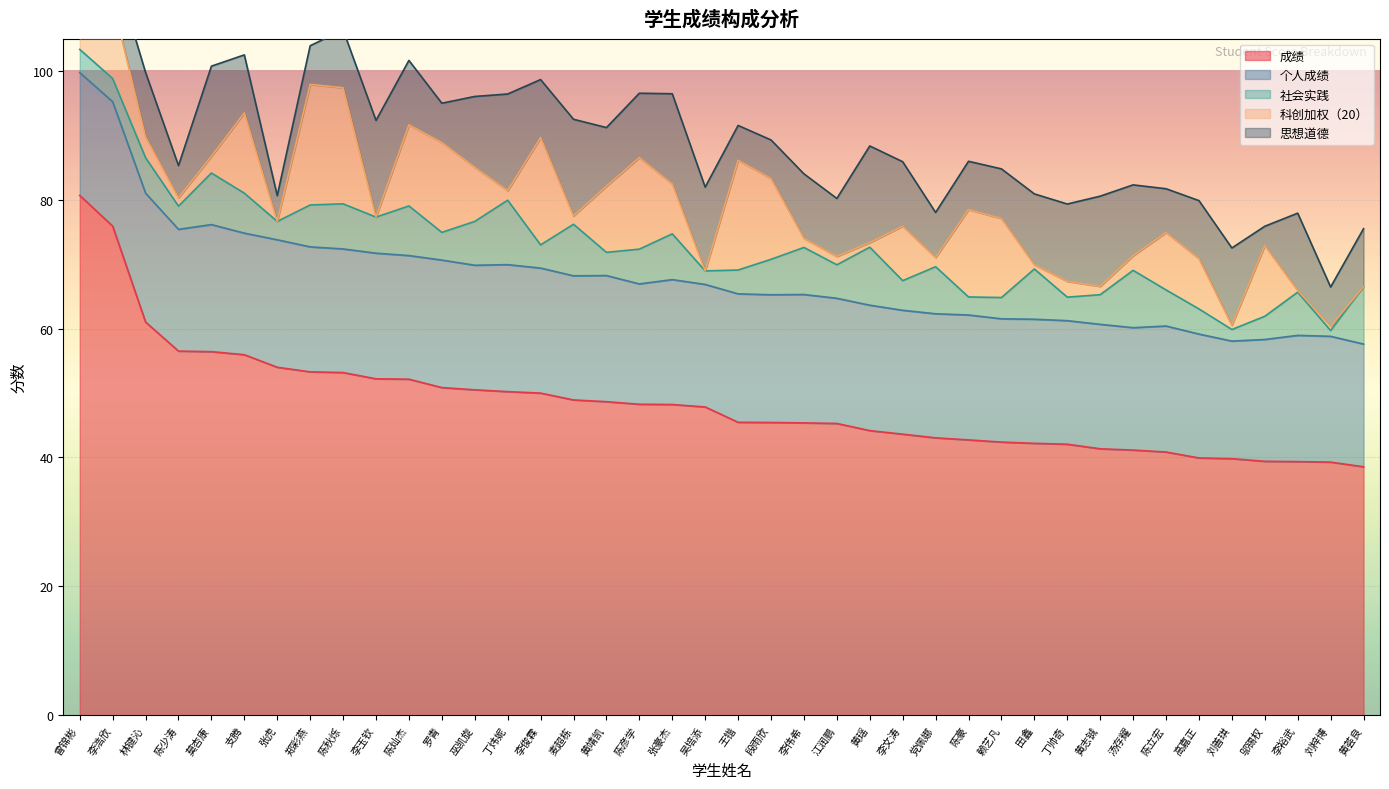

True or false: 个人成绩 has more than 1 interior local peaks.

True